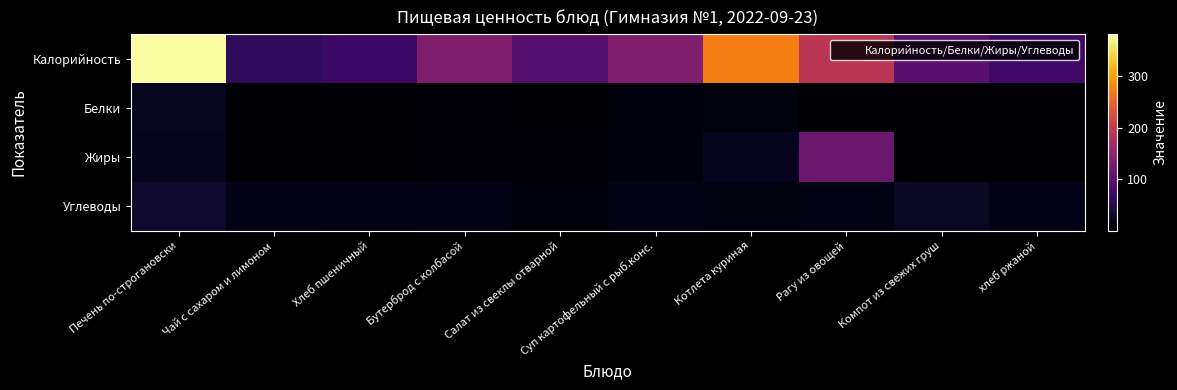

Reading left to right, transcribe all the data shown in this chart.

Калорийность: Печень по-строгановски=381.0	Чай с сахаром и лимоном=60.0	Хлеб пшеничный=70.1	Бутерброд с колбасой=134.0	Салат из свеклы отварной=93.0	Суп картофельный с рыб.конс.=134.0	Котлета куриная=273.0	Рагу из овощей=190.0	Компот из свежих груш=98.0	хлеб ржаной=75.0
Белки: Печень по-строгановски=22.0	Чай с сахаром и лимоном=0.2	Хлеб пшеничный=2.4	Бутерброд с колбасой=5.0	Салат из свеклы отварной=1.4	Суп картофельный с рыб.конс.=9.0	Котлета куриная=10.0	Рагу из овощей=3.0	Компот из свежих груш=0.2	хлеб ржаной=1.9
Жиры: Печень по-строгановски=18.0	Чай с сахаром и лимоном=0.1	Хлеб пшеничный=0.3	Бутерброд с колбасой=6.0	Салат из свеклы отварной=6.0	Суп картофельный с рыб.конс.=8.0	Котлета куриная=20.8	Рагу из овощей=115.0	Компот из свежих груш=0.1	хлеб ржаной=0.3
Углеводы: Печень по-строгановски=30.0	Чай с сахаром и лимоном=15.0	Хлеб пшеничный=14.5	Бутерброд с колбасой=15.0	Салат из свеклы отварной=8.2	Суп картофельный с рыб.конс.=15.0	Котлета куриная=10.5	Рагу из овощей=13.0	Компот из свежих груш=24.0	хлеб ржаной=15.0